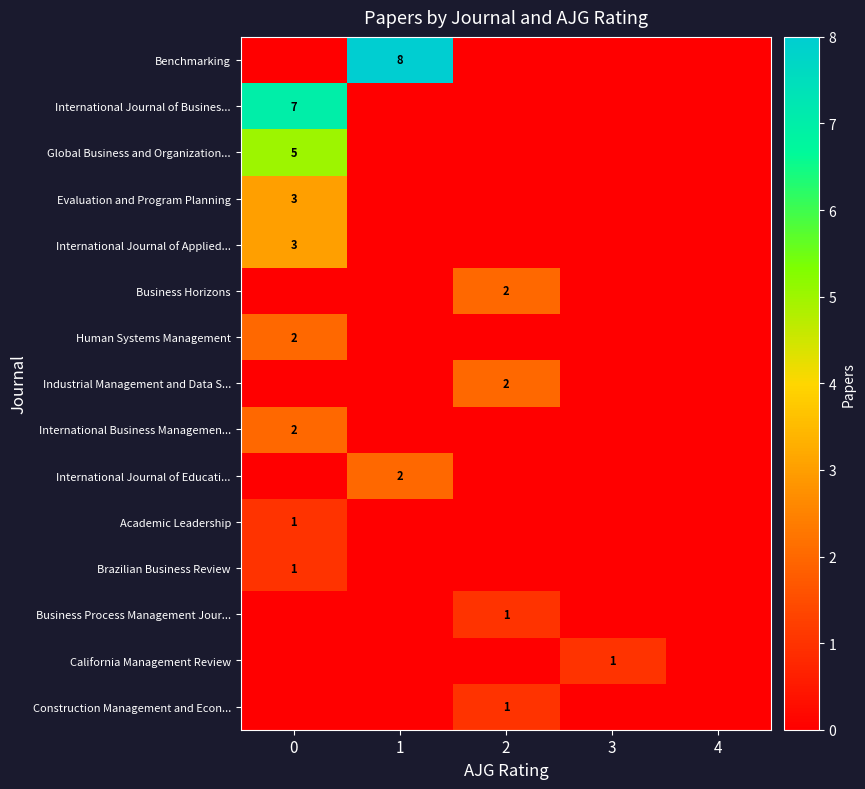

The value of International Business Managemen... at 0 is 2. True or false?

True